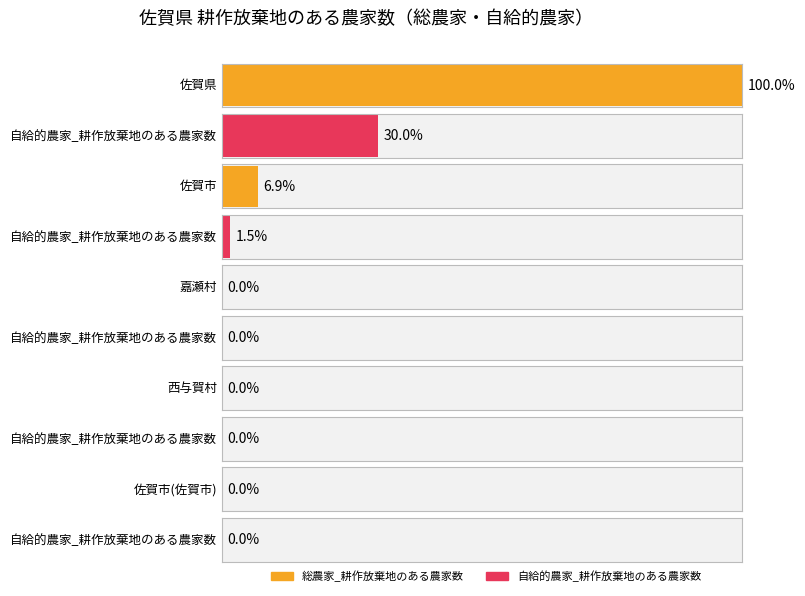

What is the average value of the 総農家_耕作放棄地のある農家数 series?

839